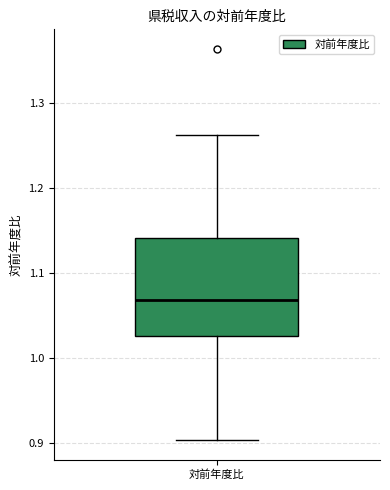

Transcribe this box plot: give where the median line is, the range the box spans, and where the two whiskers end, as read against the y-axis. The values are not printed on the chart, so give them approximately, as read against the axis.

median 1.07, box 1.03 to 1.14, whiskers 0.90 to 1.26